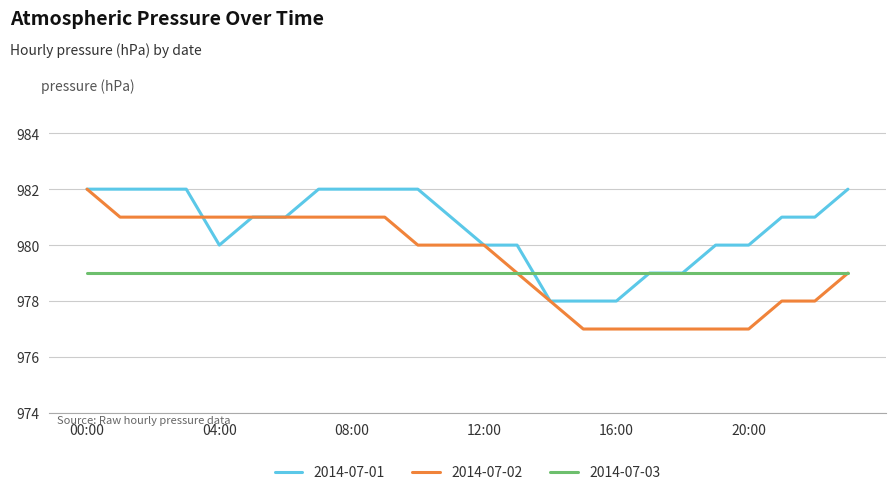

How many lines are shown in the chart?

3